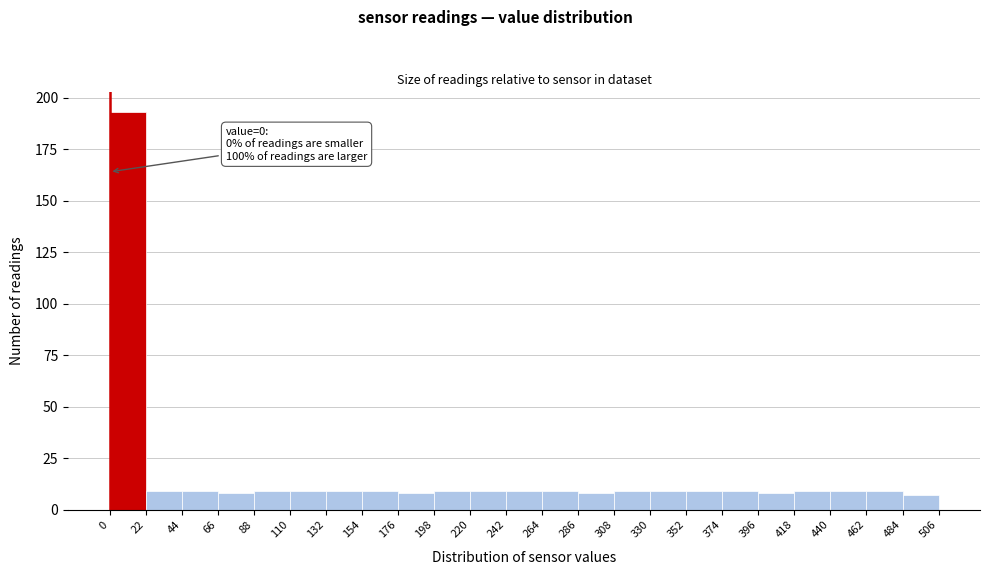

Which range on the x-axis has the tallest bar?

0 to 22